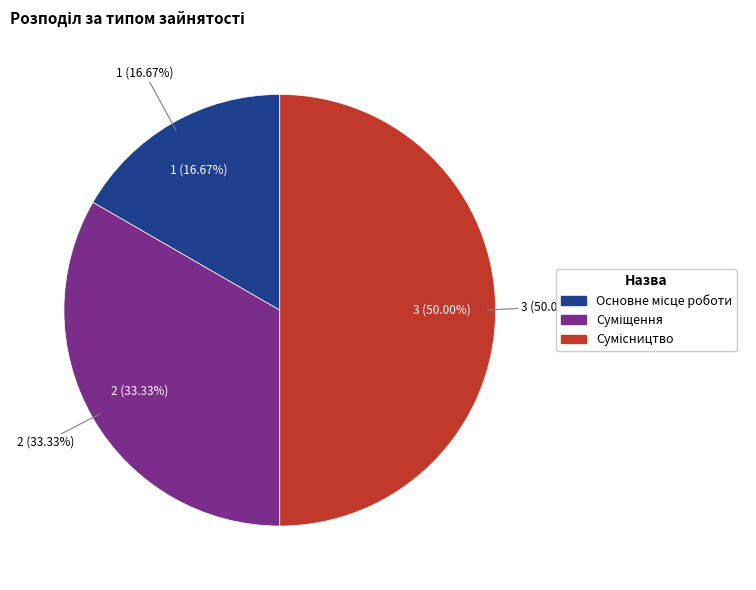

Is it true that Сумісництво is 50% of the pie?

True